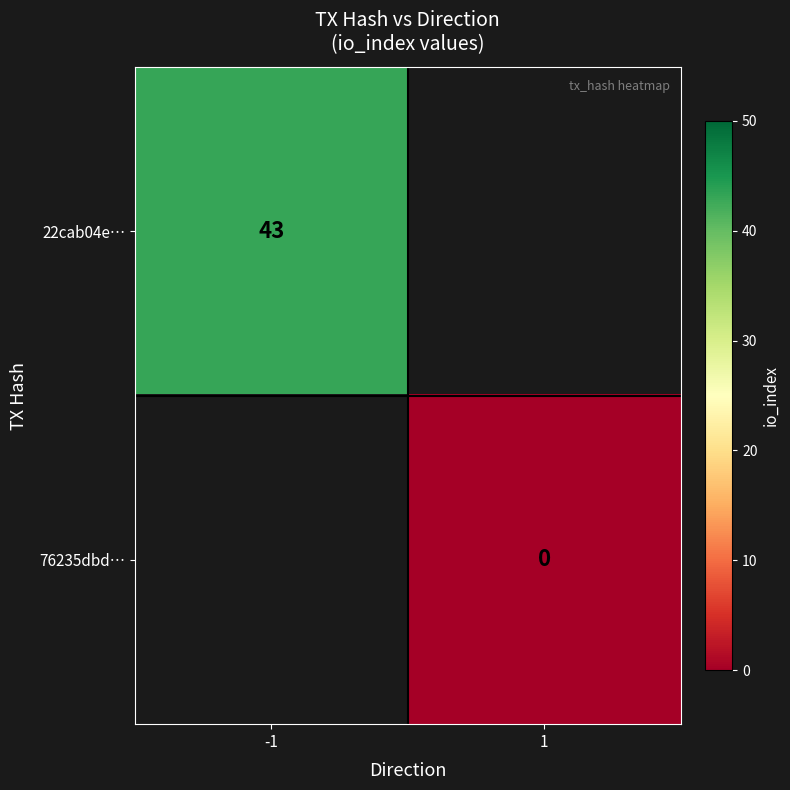

The 22cab04e… series shows 43 at -1. True or false?

True